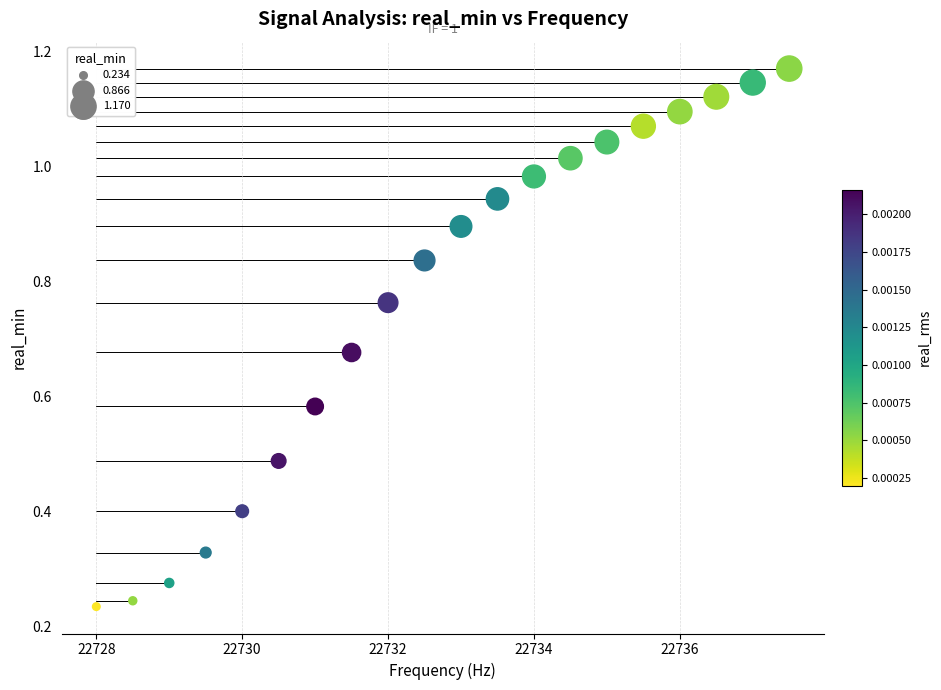

What is the range of X values (max minus min)?

9.5